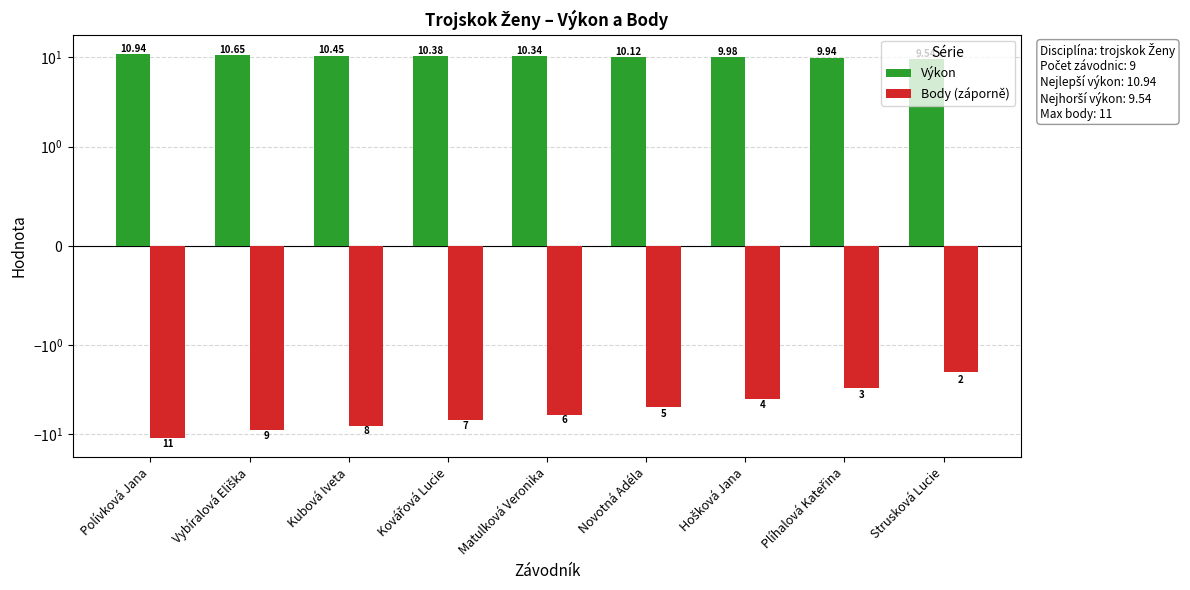

What is the sum of the Výkon values at Kubová Iveta and Novotná Adéla?

20.6